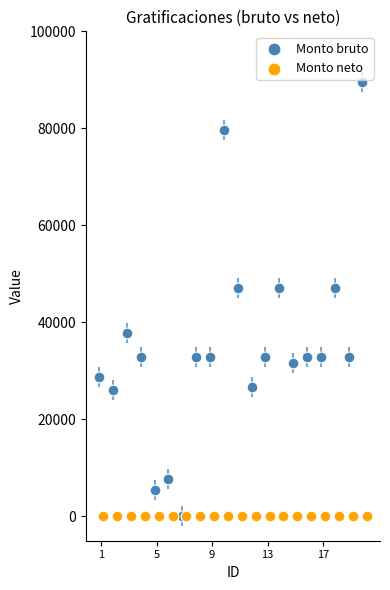

Which series reaches the maximum Y coordinate?

Monto bruto